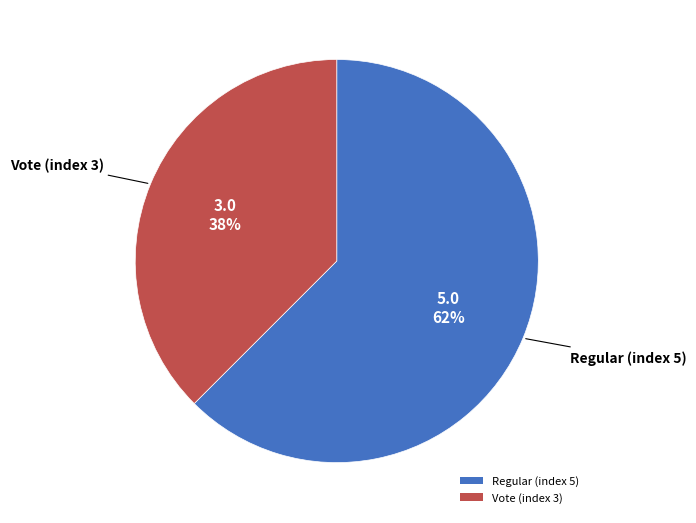

How many slices are in this pie chart?

2